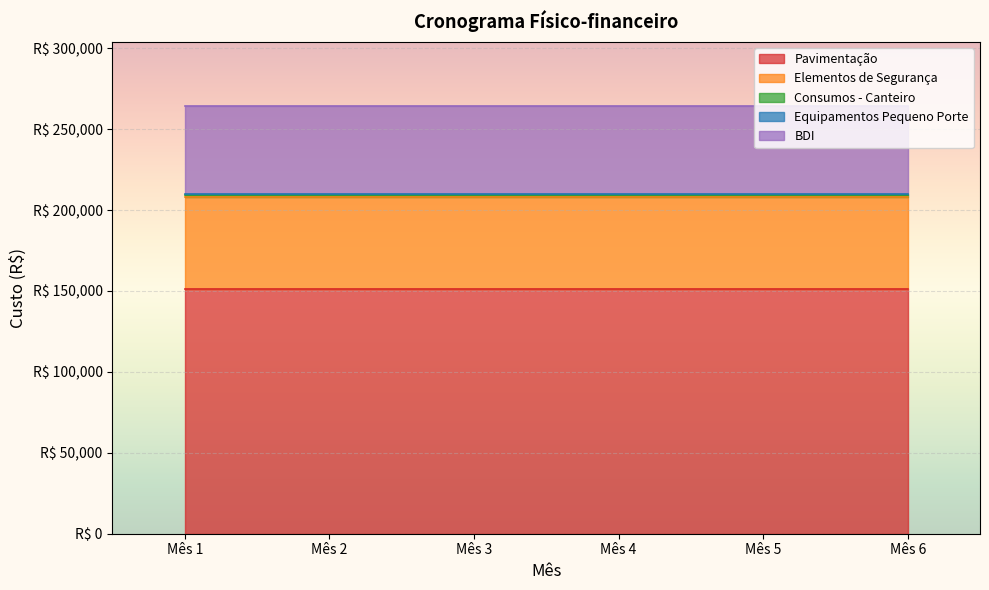

What is the difference between the highest and lowest values at Mês 2?

150292.0